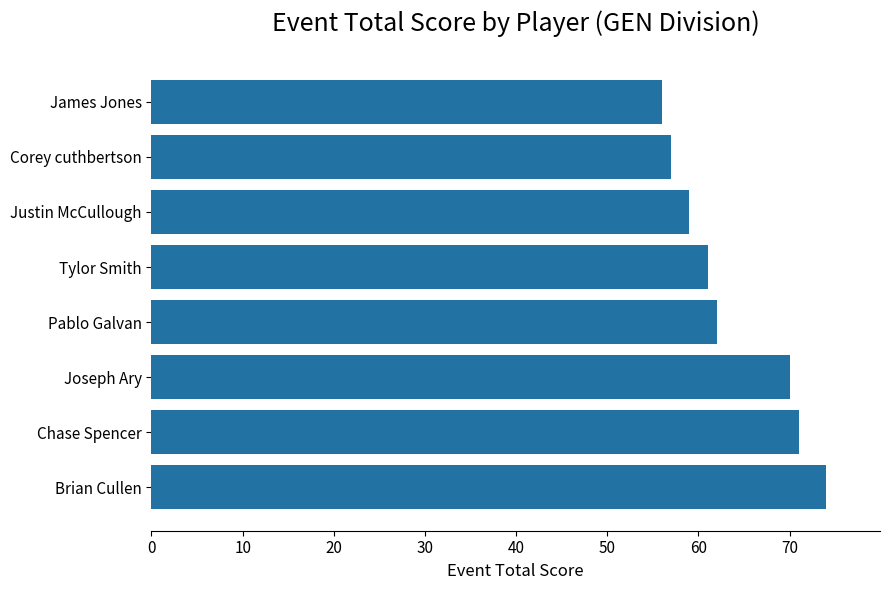

What value does the data have at Tylor Smith, to the nearest 5?

60